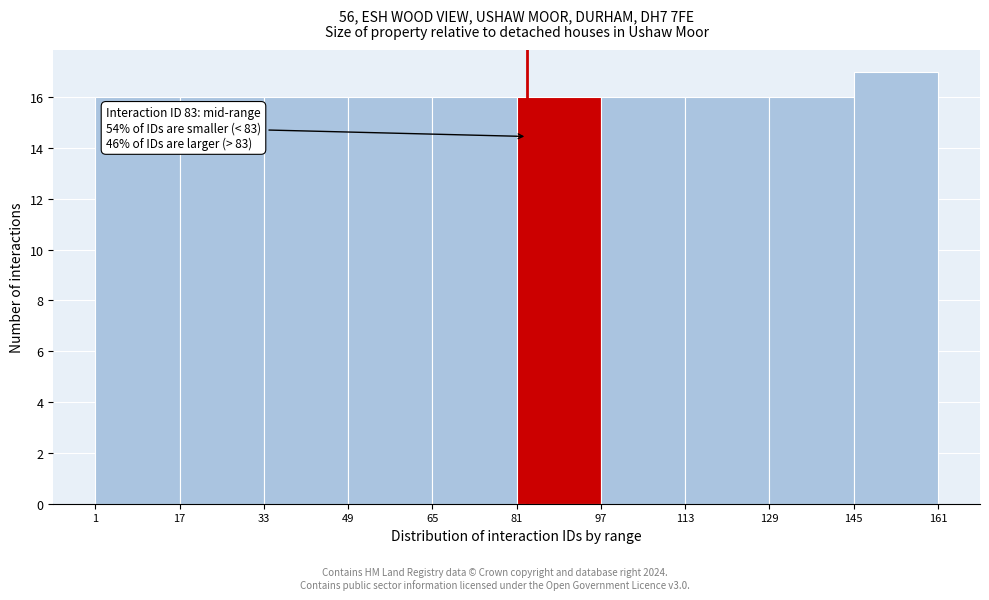

Which range on the x-axis has the tallest bar?

145 to 161